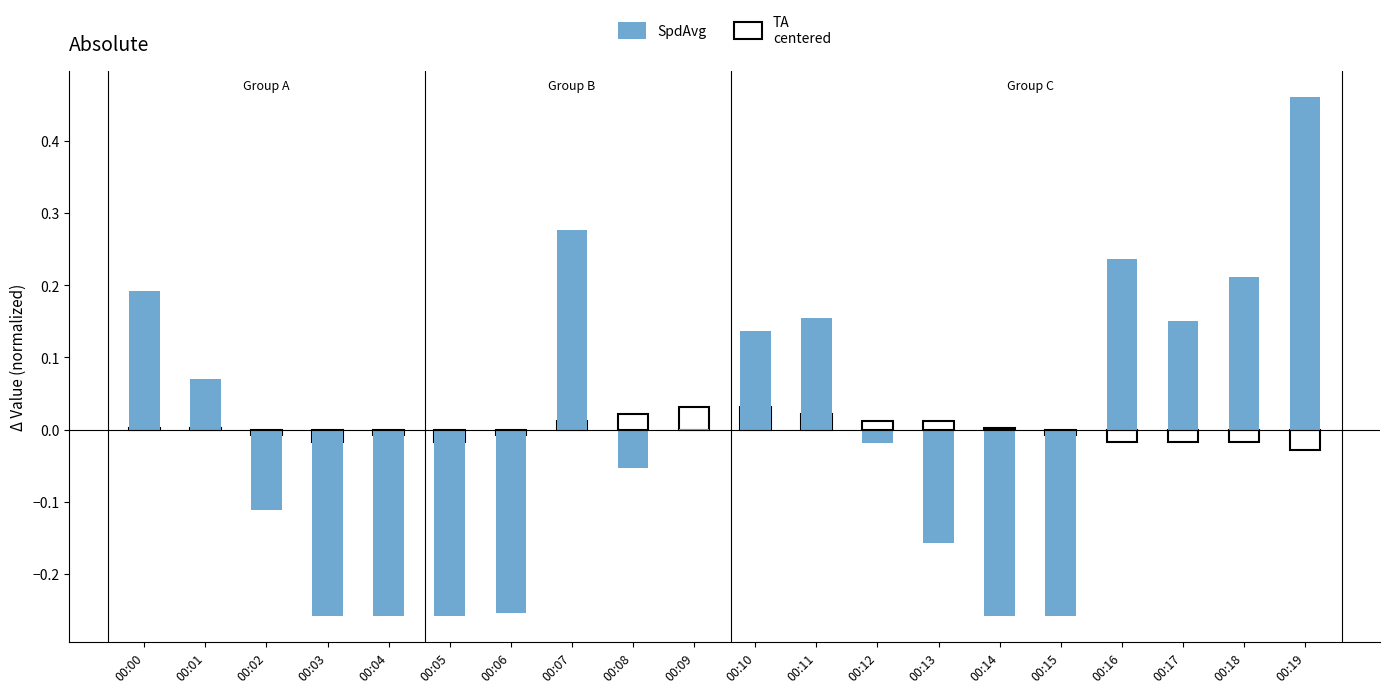

The value at 00:08 is -0.0. True or false?

False